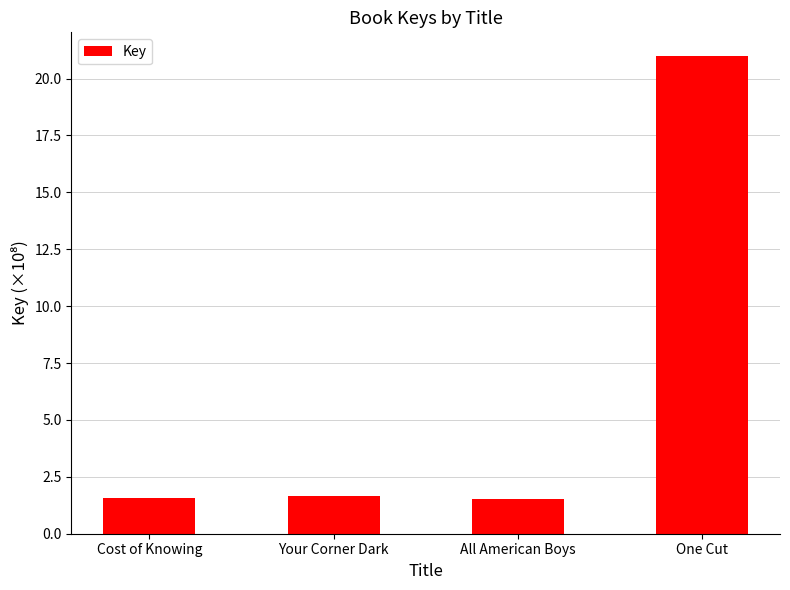

What is the value of the 3rd bar from the left?

1.5